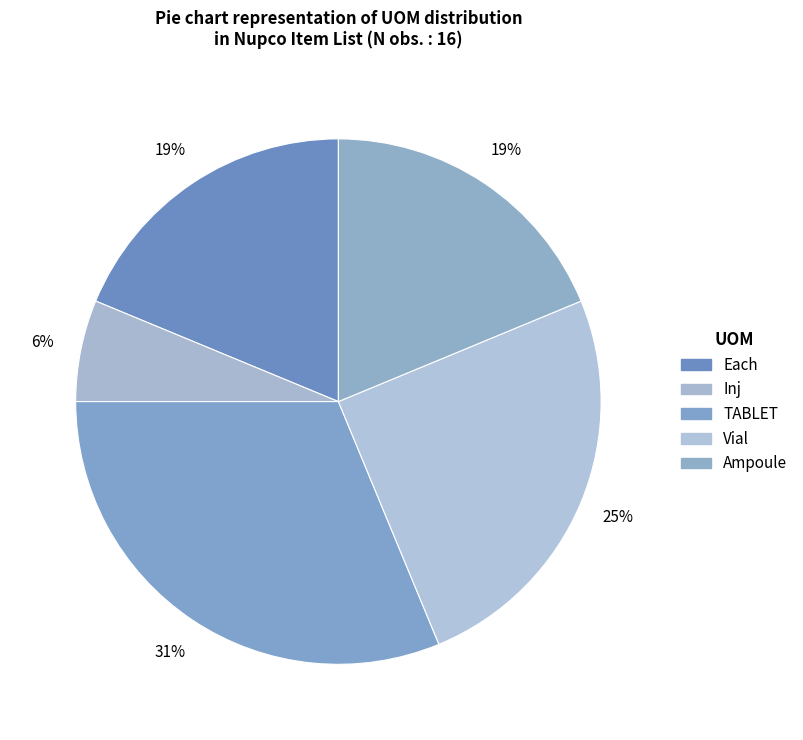

How many segments does this pie chart have?

5